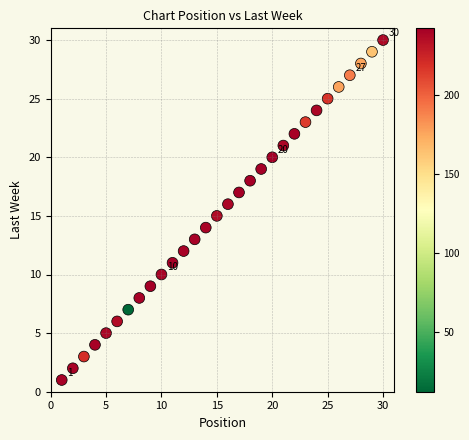

What is the range of X values (max minus min)?

29